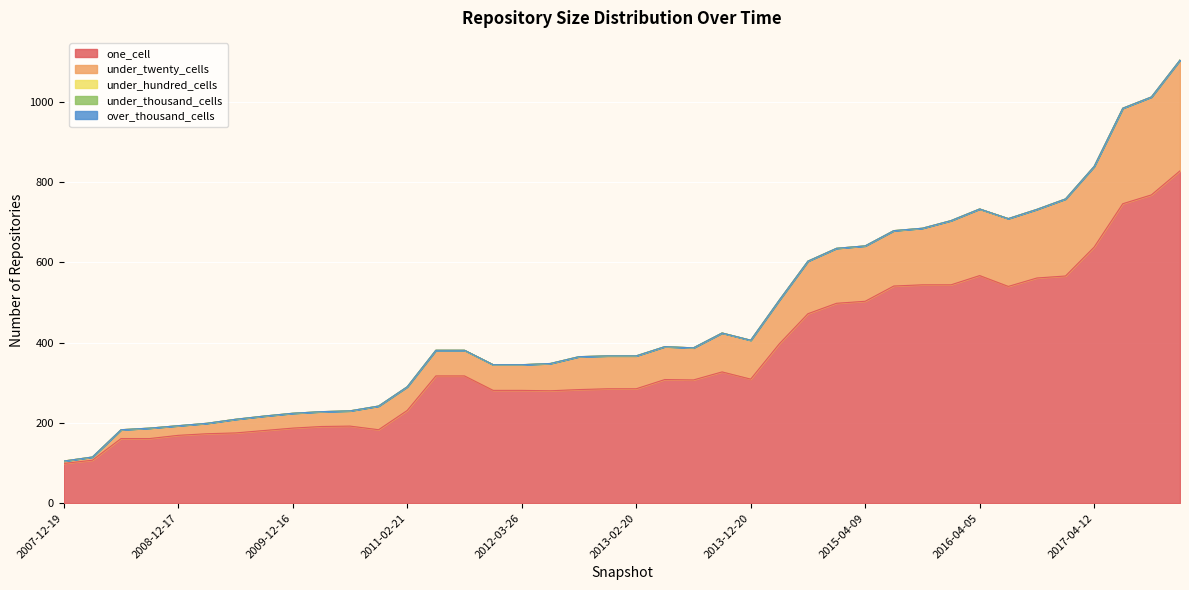

Reading left to right, what are all the values shown in this chart?

one_cell: 2007-12-19=99	2008-04-01=107	2008-06-27=161	2008-10-10=161	2008-12-17=169	2009-04-06=173	2009-06-17=175	2009-09-25=181	2009-12-16=187	2010-04-01=191	2010-07-26=192	2010-11-17=183	2011-02-21=231	2011-06-10=317	2011-09-05=317	2012-01-18=281	2012-03-26=281	2012-07-13=280	2012-10-31=283	2012-12-11=285	2013-02-20=285	2013-05-21=308	2013-07-09=307	2013-09-10=327	2013-12-20=309	2014-03-28=397	2014-09-08=472	2015-01-19=498	2015-04-09=503	2015-07-03=541	2015-10-01=544	2016-01-04=544	2016-04-05=567	2016-07-04=540	2016-10-07=561	2016-12-27=566	2017-04-12=638	2017-07-24=746	2017-10-12=768	2017-12-22=828
under_twenty_cells: 2007-12-19=6	2008-04-01=8	2008-06-27=22	2008-10-10=26	2008-12-17=24	2009-04-06=26	2009-06-17=34	2009-09-25=36	2009-12-16=37	2010-04-01=37	2010-07-26=38	2010-11-17=59	2011-02-21=59	2011-06-10=64	2011-09-05=64	2012-01-18=64	2012-03-26=64	2012-07-13=68	2012-10-31=82	2012-12-11=82	2013-02-20=82	2013-05-21=82	2013-07-09=80	2013-09-10=97	2013-12-20=97	2014-03-28=109	2014-09-08=131	2015-01-19=137	2015-04-09=138	2015-07-03=138	2015-10-01=141	2016-01-04=160	2016-04-05=166	2016-07-04=169	2016-10-07=171	2016-12-27=192	2017-04-12=201	2017-07-24=238	2017-10-12=244	2017-12-22=276
under_hundred_cells: 2007-12-19=0	2008-04-01=0	2008-06-27=0	2008-10-10=0	2008-12-17=0	2009-04-06=0	2009-06-17=0	2009-09-25=0	2009-12-16=0	2010-04-01=0	2010-07-26=0	2010-11-17=0	2011-02-21=0	2011-06-10=0	2011-09-05=0	2012-01-18=0	2012-03-26=0	2012-07-13=0	2012-10-31=0	2012-12-11=0	2013-02-20=0	2013-05-21=0	2013-07-09=0	2013-09-10=0	2013-12-20=0	2014-03-28=0	2014-09-08=0	2015-01-19=0	2015-04-09=0	2015-07-03=0	2015-10-01=0	2016-01-04=0	2016-04-05=0	2016-07-04=0	2016-10-07=0	2016-12-27=0	2017-04-12=0	2017-07-24=0	2017-10-12=0	2017-12-22=0
under_thousand_cells: 2007-12-19=0	2008-04-01=0	2008-06-27=0	2008-10-10=0	2008-12-17=0	2009-04-06=0	2009-06-17=0	2009-09-25=0	2009-12-16=0	2010-04-01=0	2010-07-26=0	2010-11-17=0	2011-02-21=0	2011-06-10=0	2011-09-05=0	2012-01-18=0	2012-03-26=0	2012-07-13=0	2012-10-31=0	2012-12-11=0	2013-02-20=0	2013-05-21=0	2013-07-09=0	2013-09-10=0	2013-12-20=0	2014-03-28=0	2014-09-08=0	2015-01-19=0	2015-04-09=0	2015-07-03=0	2015-10-01=0	2016-01-04=0	2016-04-05=0	2016-07-04=0	2016-10-07=0	2016-12-27=0	2017-04-12=0	2017-07-24=0	2017-10-12=0	2017-12-22=0
over_thousand_cells: 2007-12-19=0	2008-04-01=0	2008-06-27=0	2008-10-10=0	2008-12-17=0	2009-04-06=0	2009-06-17=0	2009-09-25=0	2009-12-16=0	2010-04-01=0	2010-07-26=0	2010-11-17=0	2011-02-21=0	2011-06-10=0	2011-09-05=0	2012-01-18=0	2012-03-26=0	2012-07-13=0	2012-10-31=0	2012-12-11=0	2013-02-20=0	2013-05-21=0	2013-07-09=0	2013-09-10=0	2013-12-20=0	2014-03-28=0	2014-09-08=0	2015-01-19=0	2015-04-09=0	2015-07-03=0	2015-10-01=0	2016-01-04=0	2016-04-05=0	2016-07-04=0	2016-10-07=0	2016-12-27=0	2017-04-12=0	2017-07-24=0	2017-10-12=0	2017-12-22=0